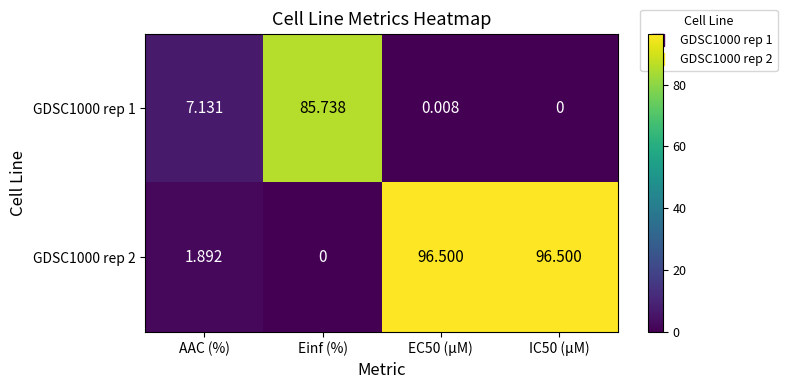

Where is GDSC1000 rep 2 nearest to the value 48?

AAC (%)